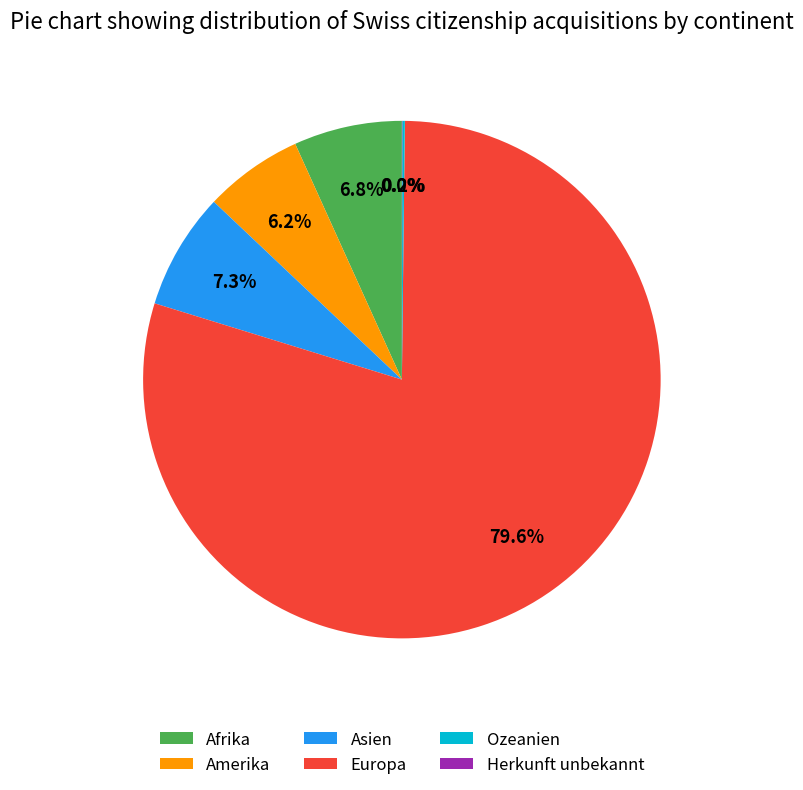

Combined, what portion of the pie is Afrika and Asien?

14.1%